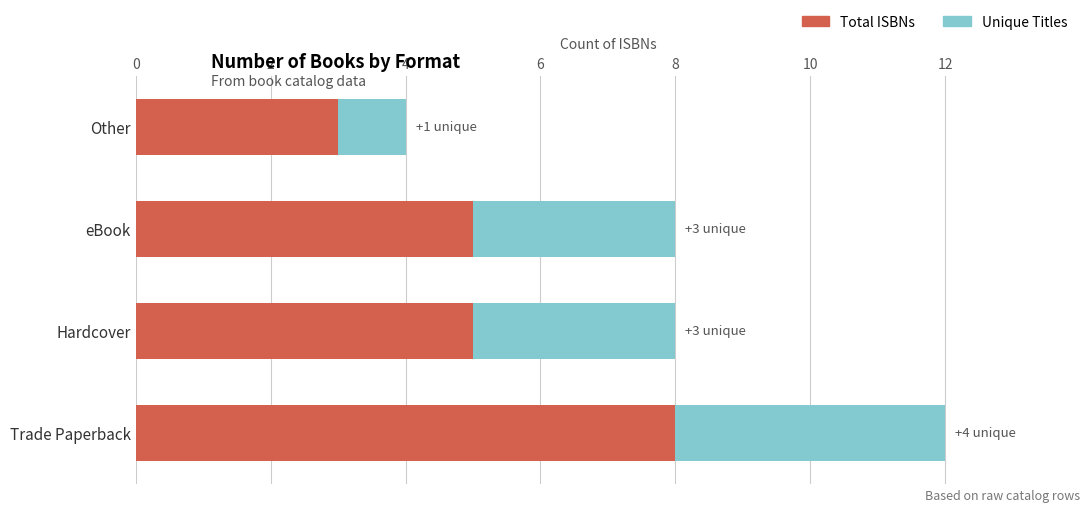

What is the approximate value of Total ISBNs at Hardcover?

5